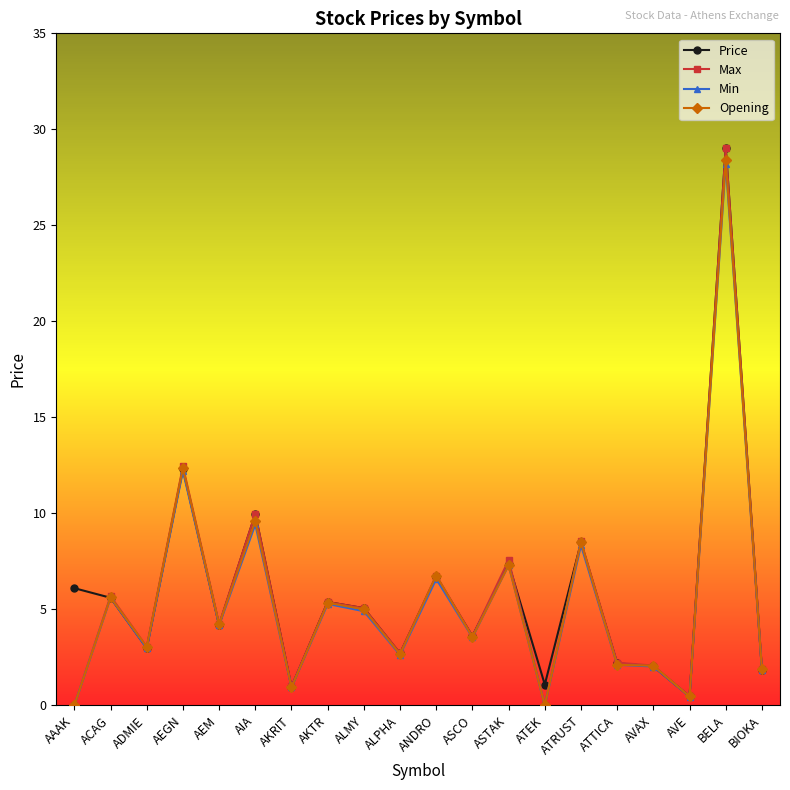

True or false: Price has more than 2 interior local peaks.

True